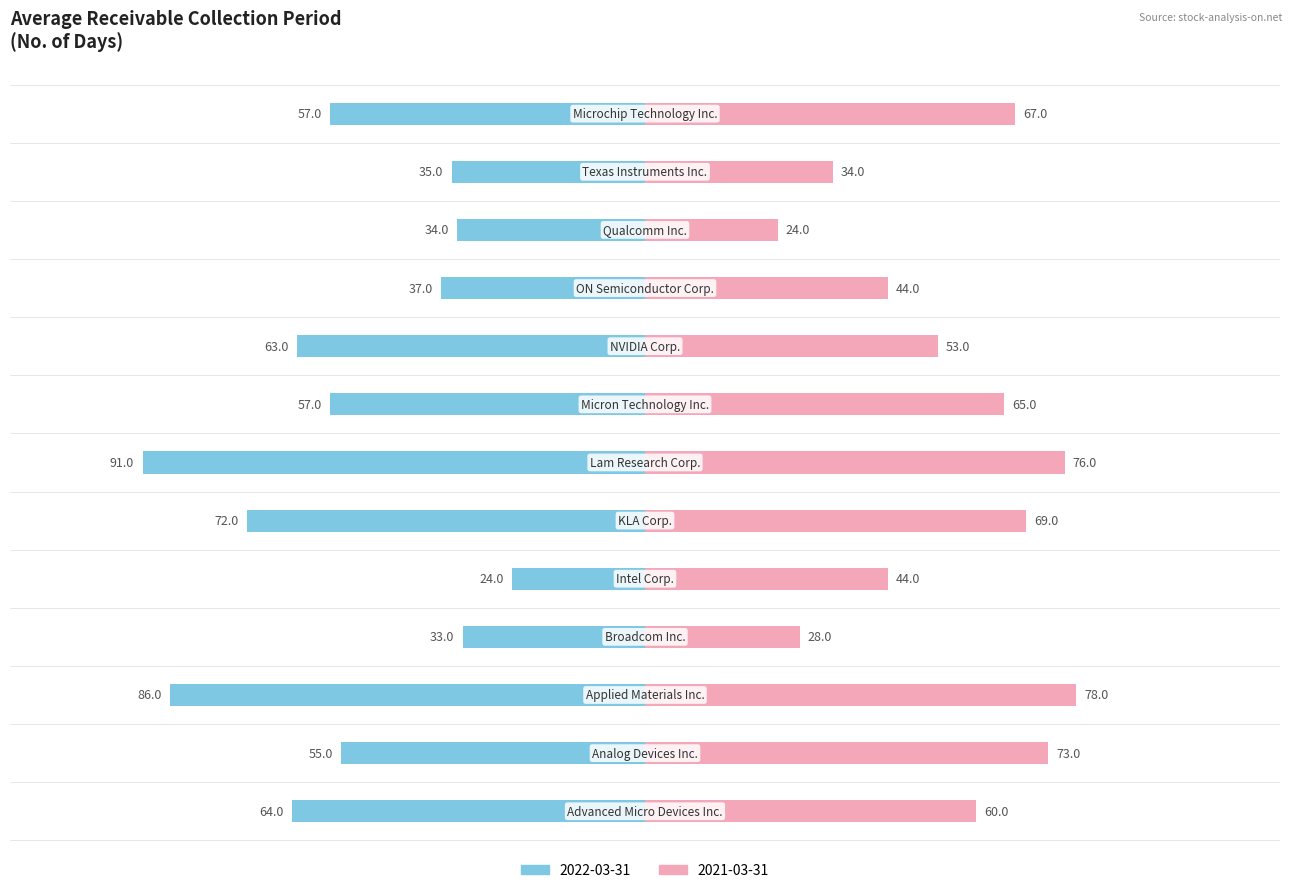

How many values in the 2022-03-31 series exceed -57?

6